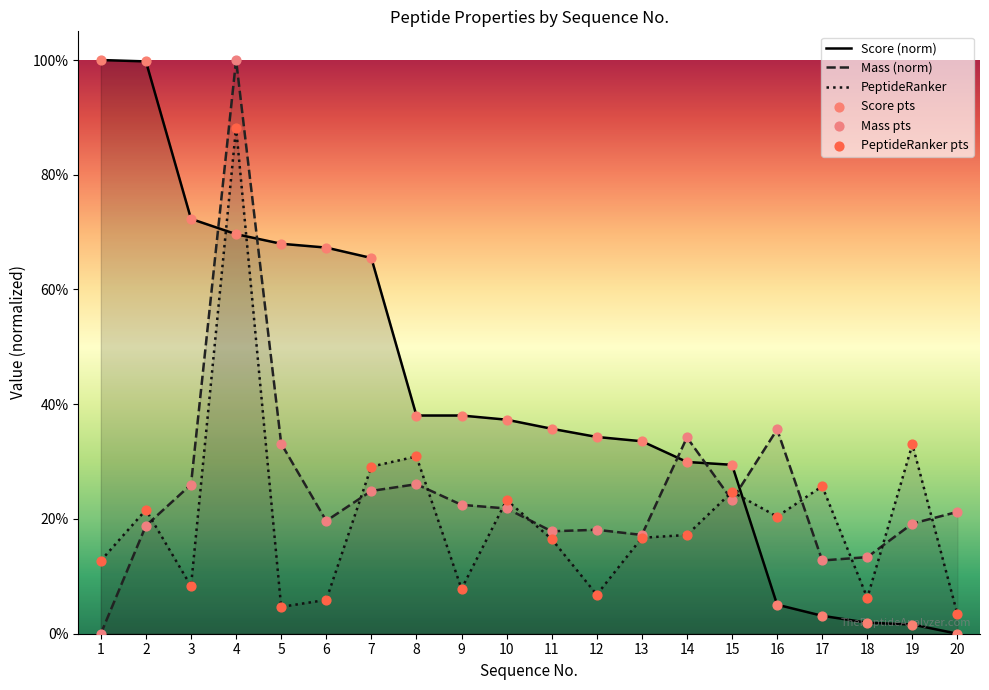

Which series contains the highest Y value?

Score (norm)